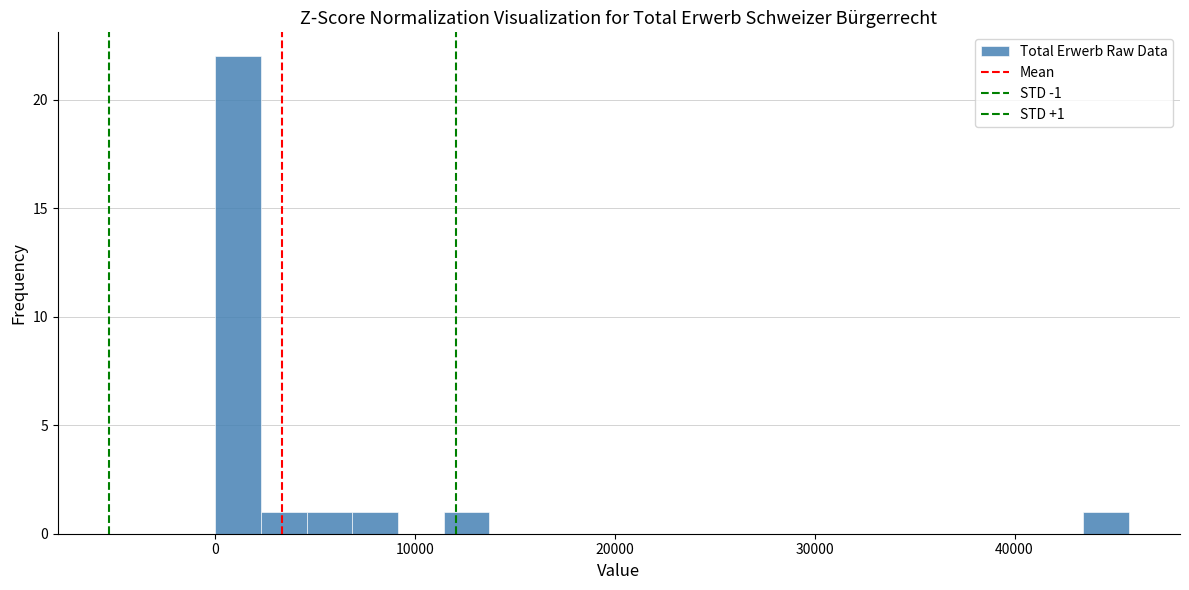

Around what value on the x-axis is the tallest bar? Give the approximate position of its centre, as read against the axis.

1000